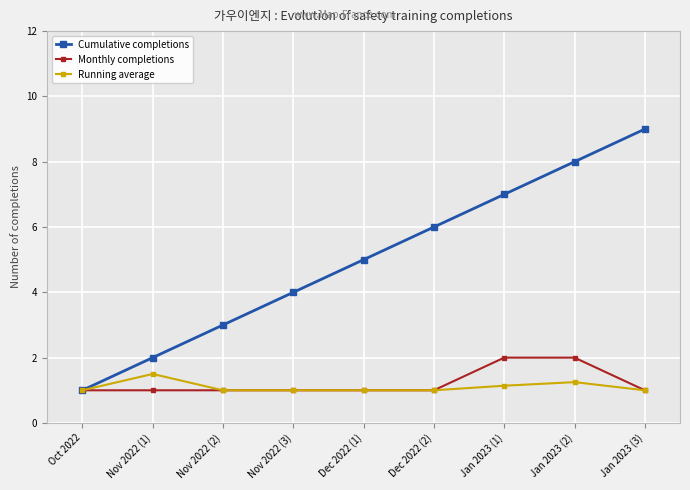

What is the label of the 5th point from the left?

Dec 2022 (1)